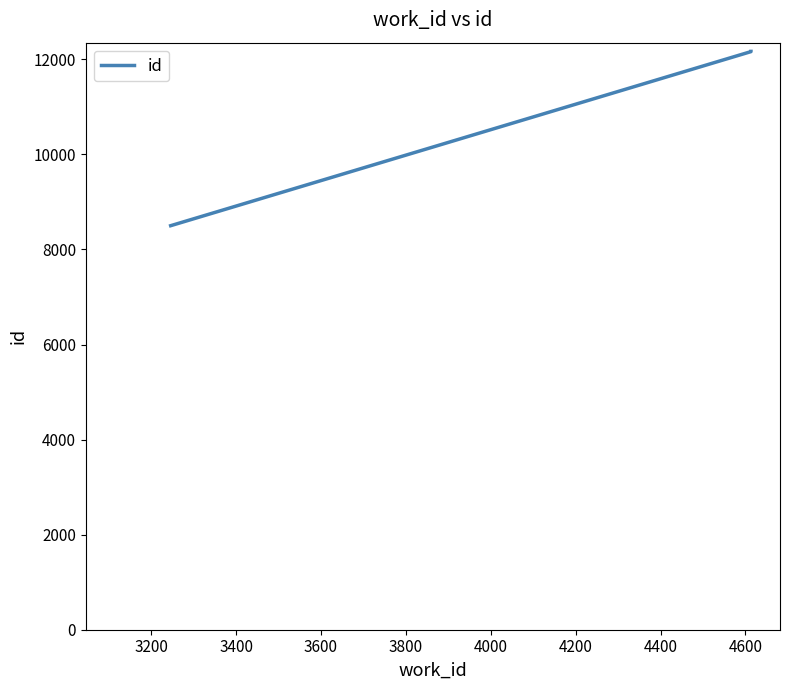

How many data points are above 12165?

2